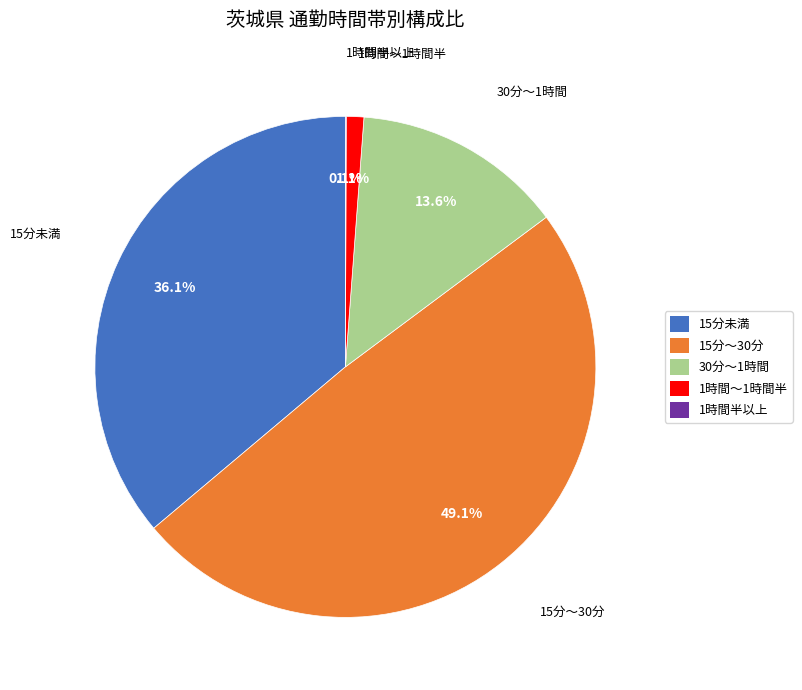

To the nearest percent, what is the average slice percentage?

20%